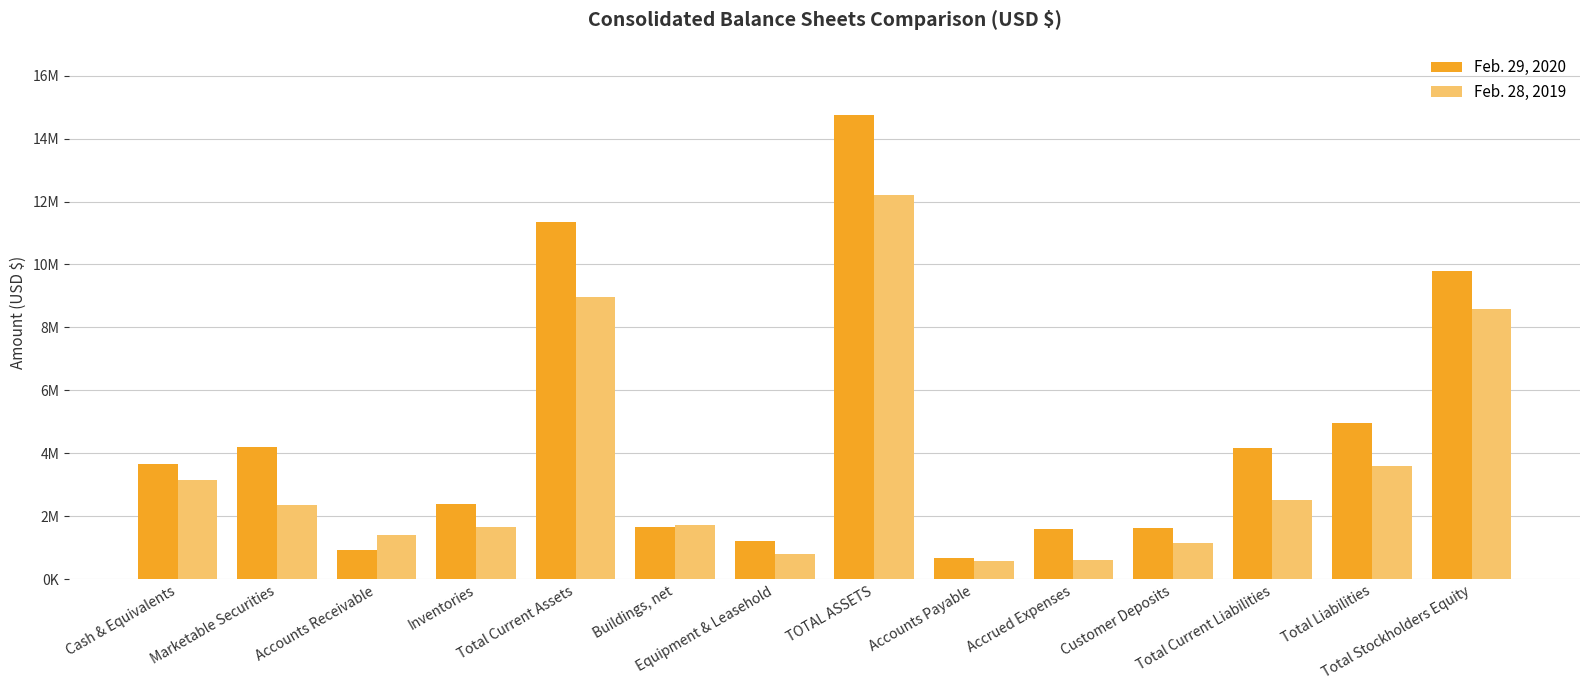

Rank the categories by Feb. 29, 2020 value from highest to lowest.

TOTAL ASSETS, Total Current Assets, Total Stockholders Equity, Total Liabilities, Marketable Securities, Total Current Liabilities, Cash & Equivalents, Inventories, Buildings, net, Customer Deposits, Accrued Expenses, Equipment & Leasehold, Accounts Receivable, Accounts Payable